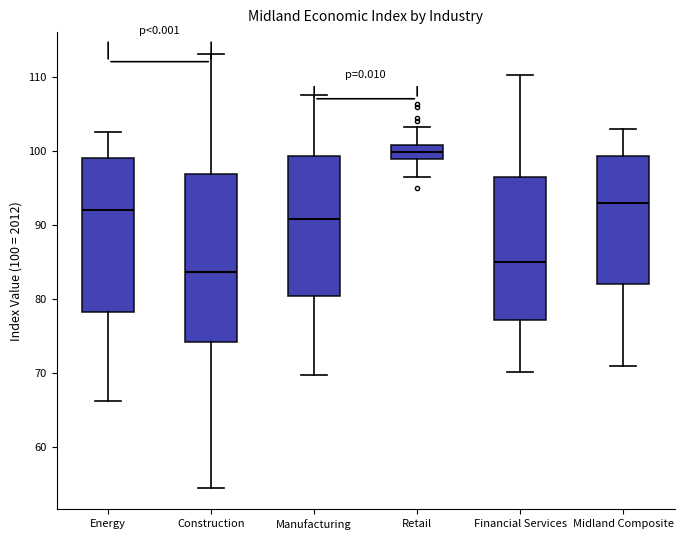

Reading left to right, transcribe this box plot: for each box, give where its median line is, the range the box spans, and where its two whiskers end, as read against the y-axis. The values are not printed on the chart, so give them approximately, as read against the axis.

Energy: median 92, box 78 to 99, whiskers 66 to 103
Construction: median 84, box 74 to 97, whiskers 55 to 113
Manufacturing: median 91, box 80 to 99, whiskers 70 to 107
Retail: median 100, box 99 to 101, whiskers 96 to 103
Financial Services: median 85, box 77 to 97, whiskers 70 to 110
Midland Composite: median 93, box 82 to 99, whiskers 71 to 103